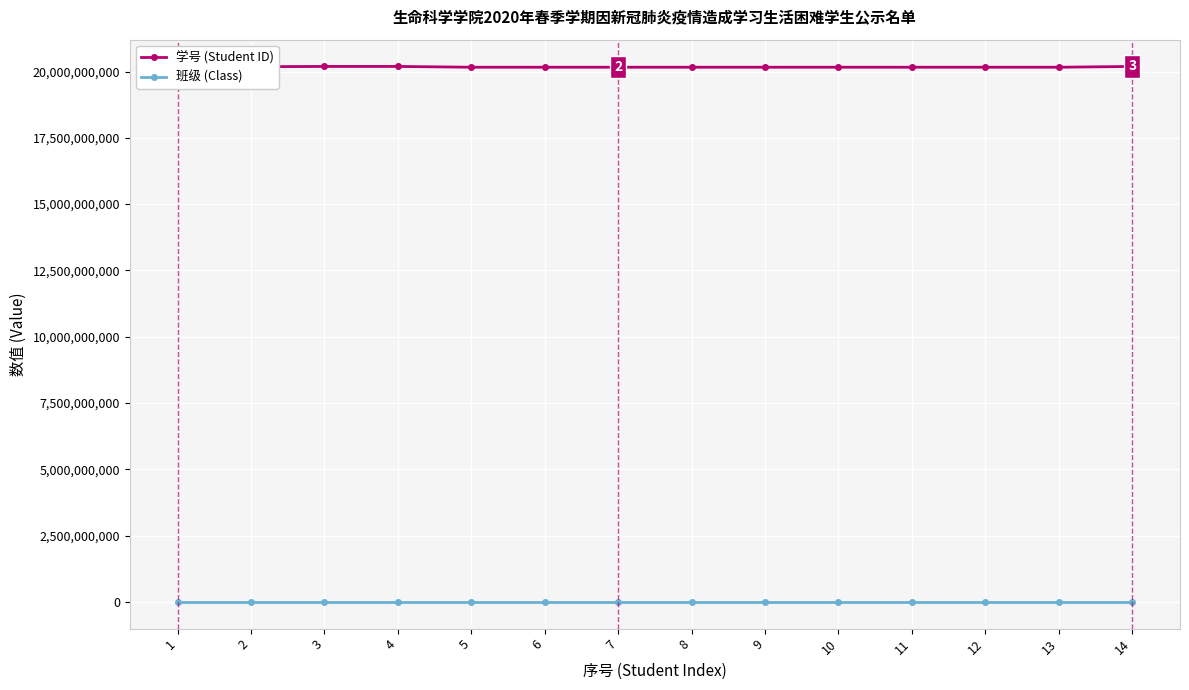

What are all the series names shown in the legend?

学号 (Student ID), 班级 (Class)